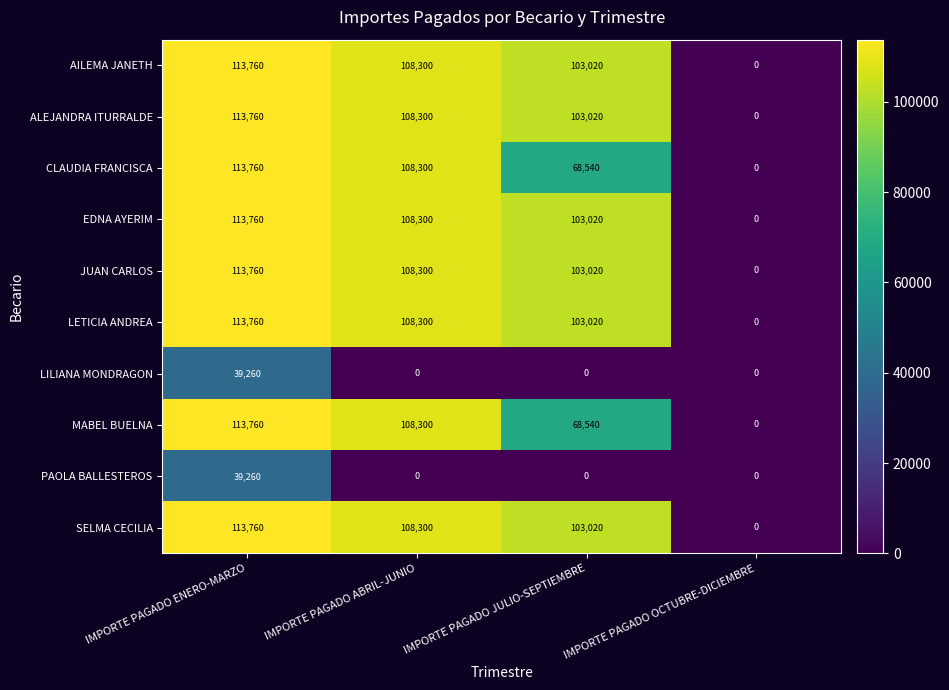

At which label is LETICIA ANDREA closest to 56880?

IMPORTE PAGADO JULIO-SEPTIEMBRE